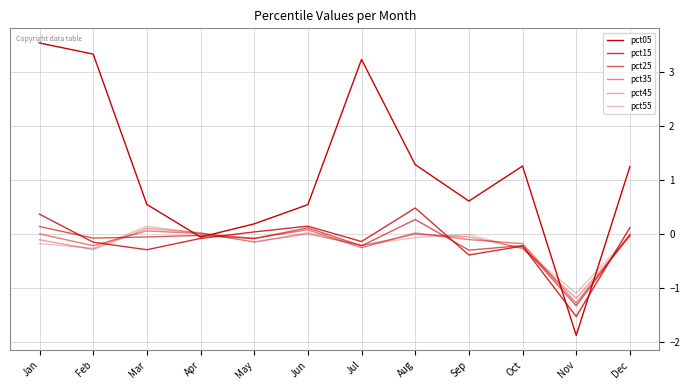

Reading left to right, list all the values displayed in this chart.

pct05: 3.5	3.3	0.6	-0.1	0.2	0.5	3.2	1.3	0.6	1.3	-1.9	1.3
pct15: 0.4	-0.1	-0.3	-0.1	0.0	0.2	-0.1	0.5	-0.4	-0.2	-1.5	0.1
pct25: 0.1	-0.1	-0.0	-0.0	-0.1	0.1	-0.2	0.3	-0.3	-0.2	-1.3	-0.0
pct35: 0.0	-0.2	0.1	0.0	-0.1	0.1	-0.2	0.0	-0.1	-0.2	-1.3	-0.0
pct45: -0.1	-0.3	0.1	0.0	-0.1	0.0	-0.2	-0.0	-0.0	-0.3	-1.2	-0.0
pct55: -0.2	-0.3	0.1	0.0	-0.1	-0.0	-0.2	-0.1	-0.0	-0.3	-1.1	-0.0